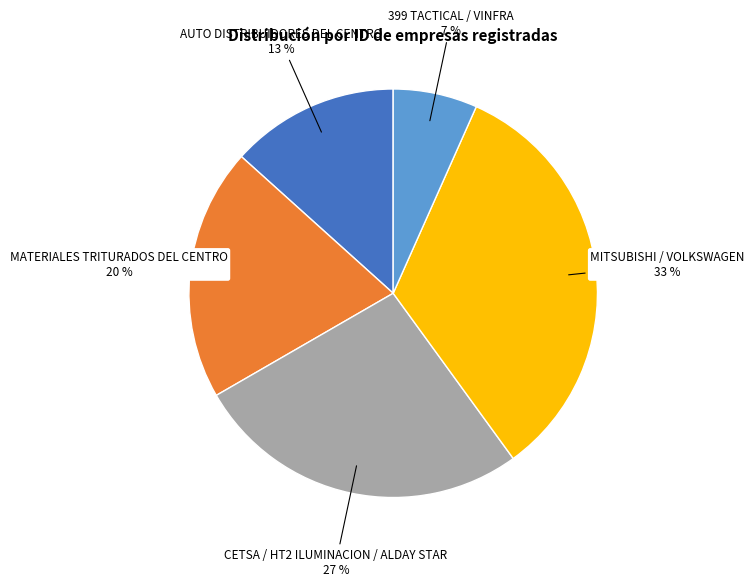

Is there any slice that represents more than half of the pie?

No